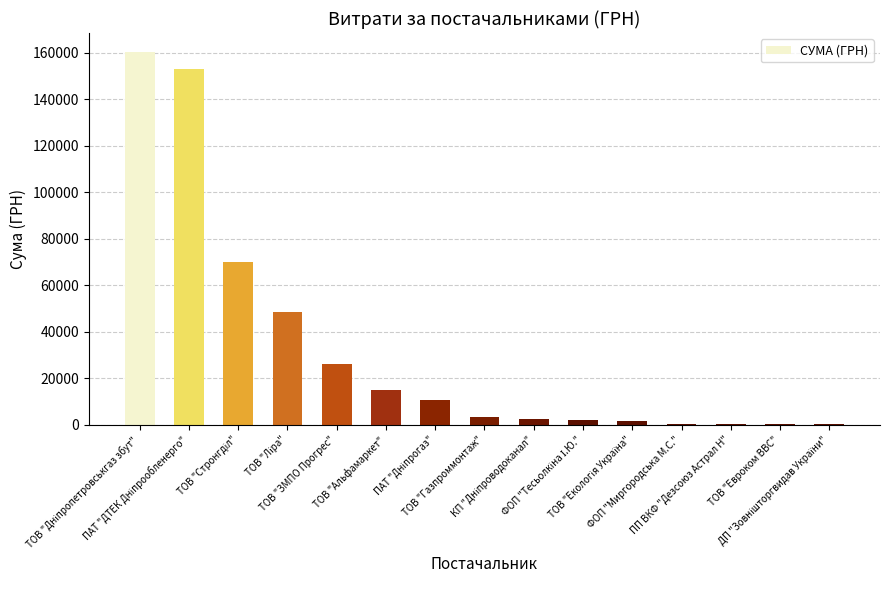

What is the sum of all values?

495411.7